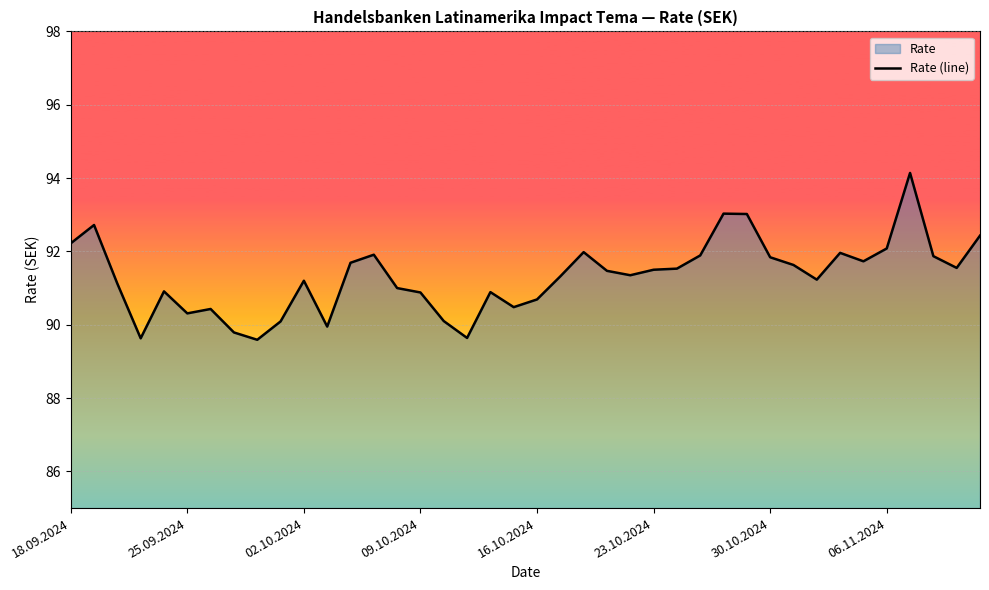

At which category does the chart reach its minimum across all series?

8